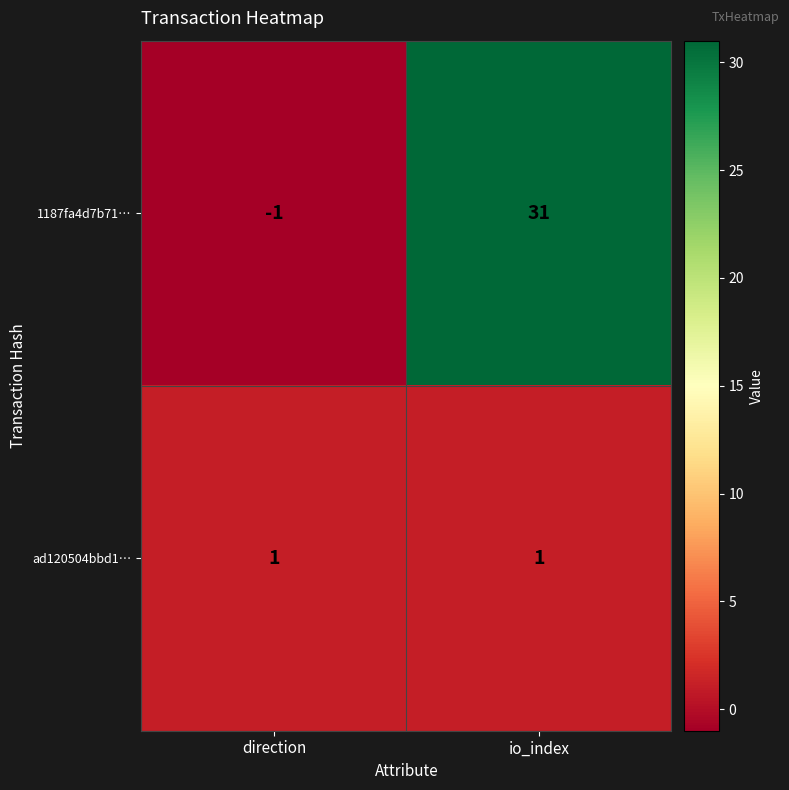

At how many categories does at least one series exceed 14?

1